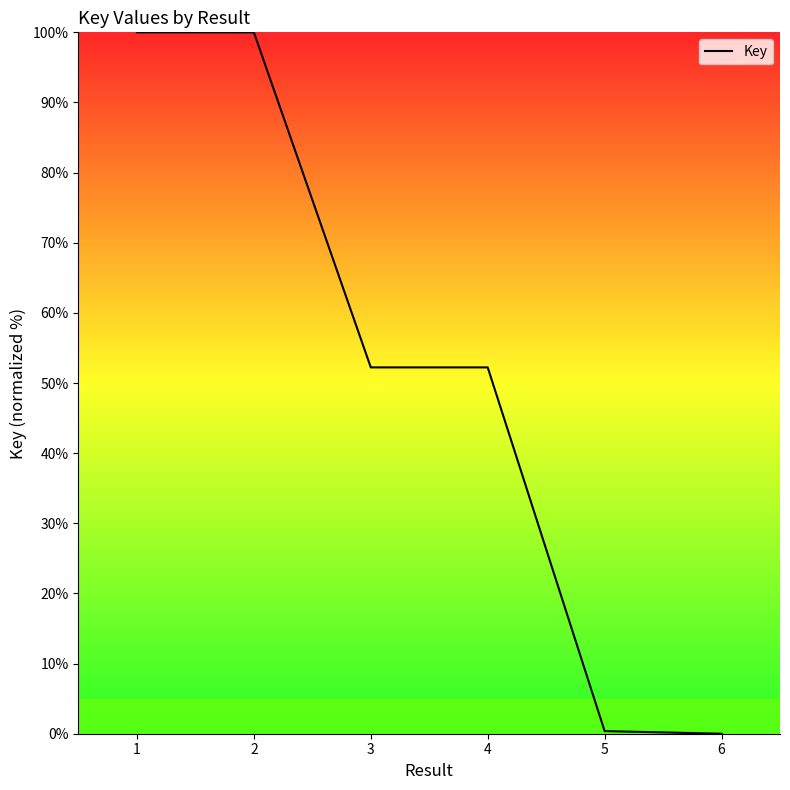

How many distinct data groups are displayed?

1